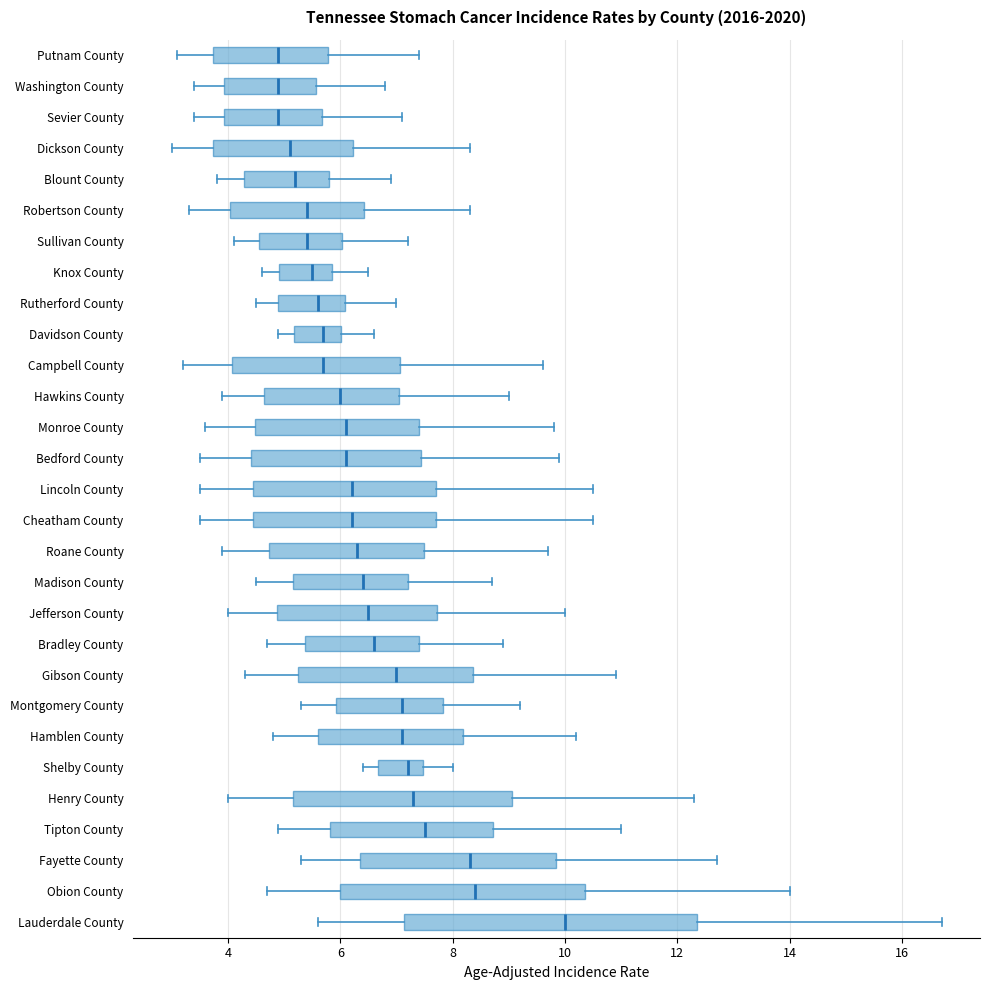

Comparing the boxes themselves (not the whiskers), which one is the widest?

Lauderdale County